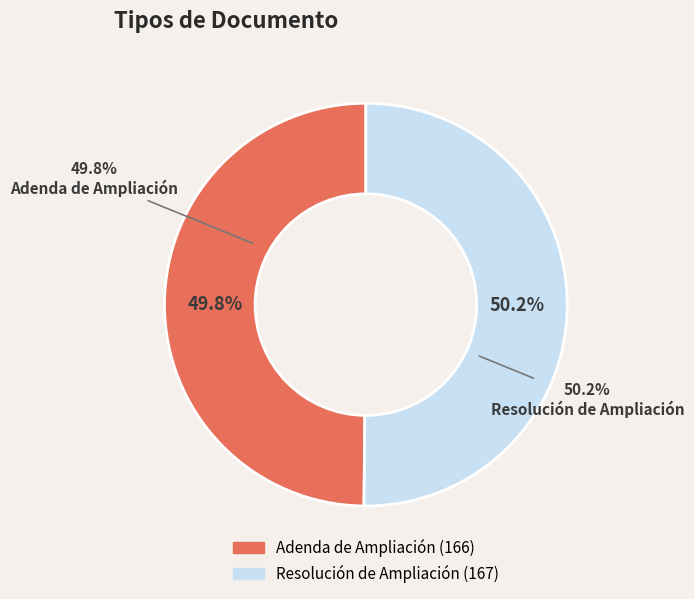

Do Resolución de Ampliación and Adenda de Ampliación together represent more than half of the pie?

Yes